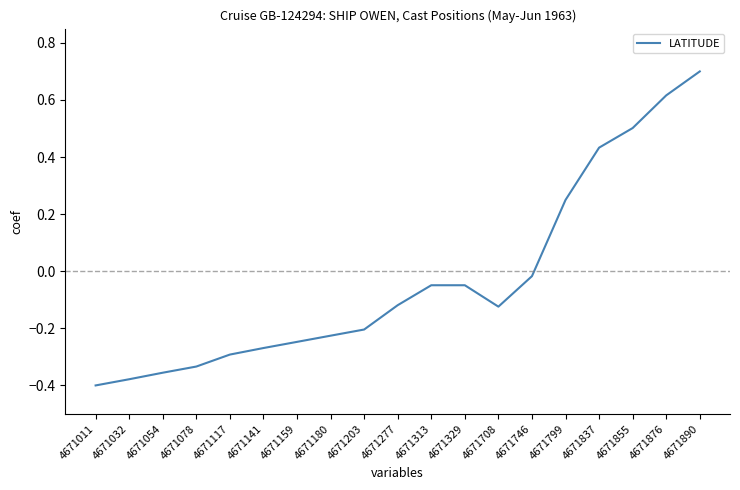

Which label corresponds to the smallest value in the chart?

4671011